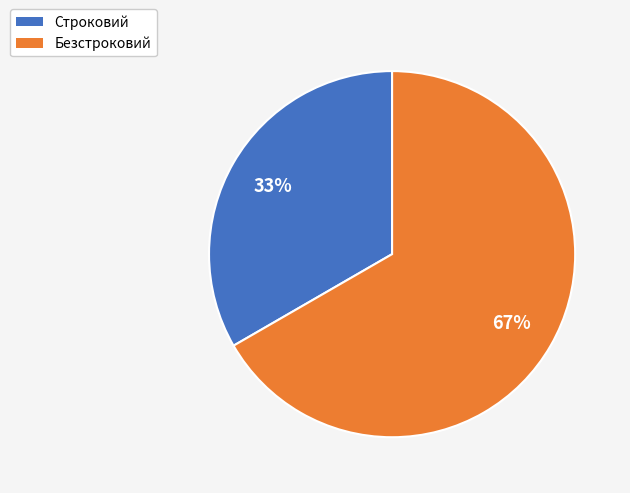

To the nearest percent, what percentage of the pie is Строковий?

33%